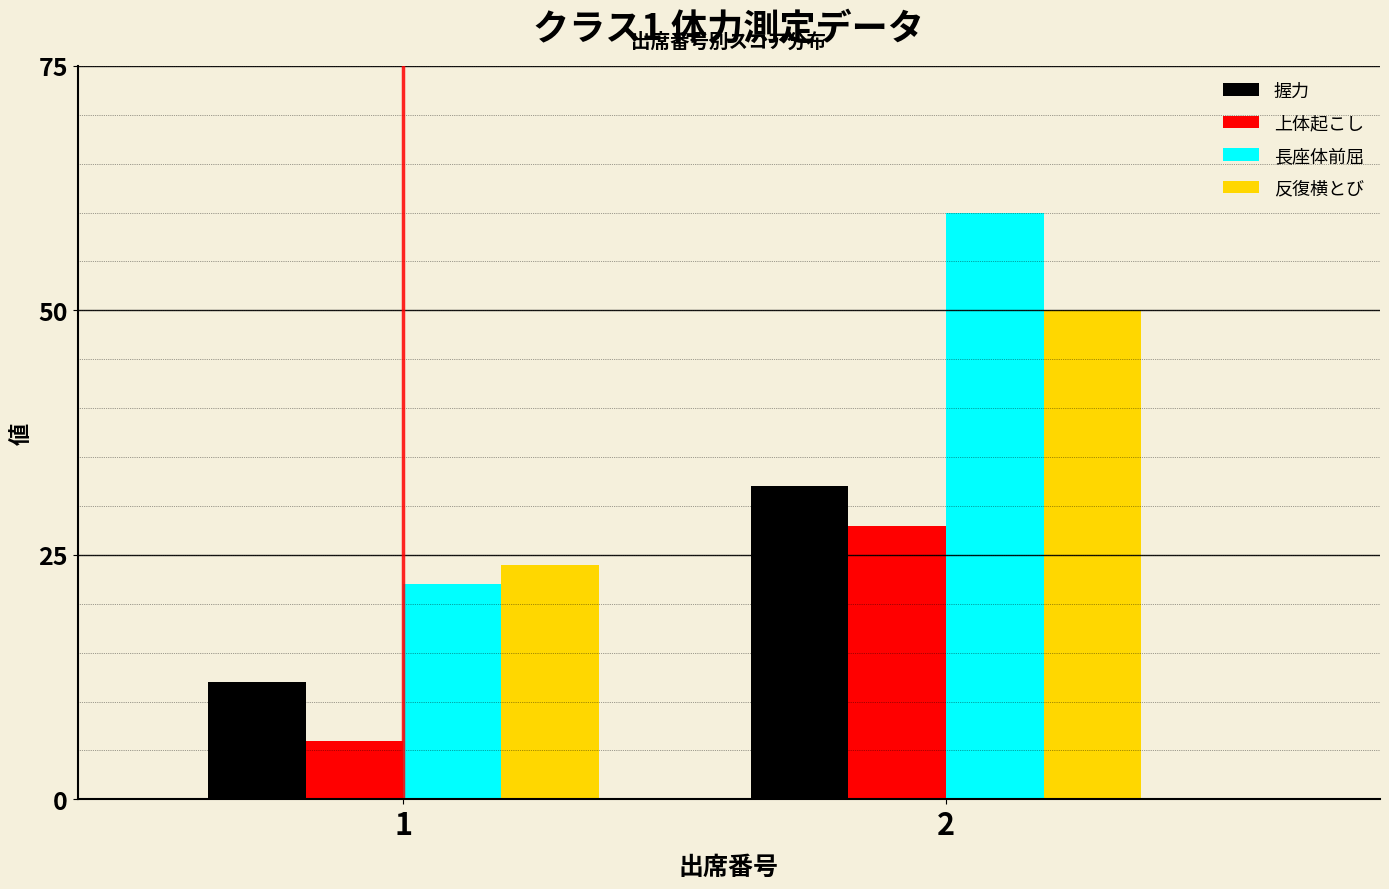

Reading left to right, list all the values displayed in this chart.

握力: 12	32
上体起こし: 6	28
長座体前屈: 22	60
反復横とび: 24	50